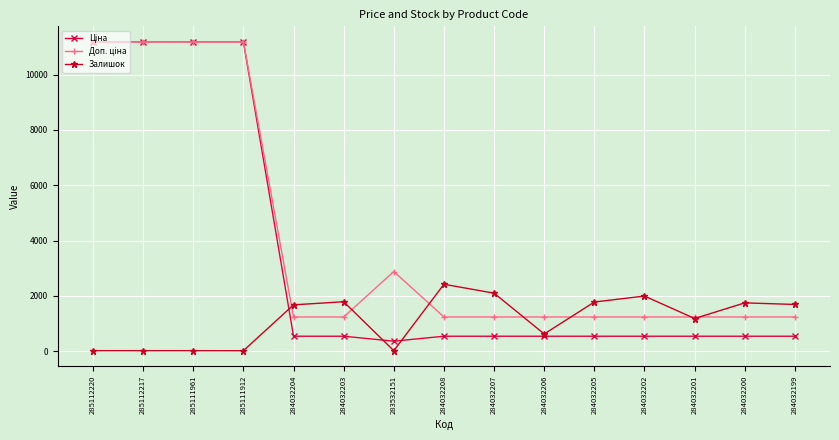

True or false: Залишок has more than 0 interior local peaks.

True